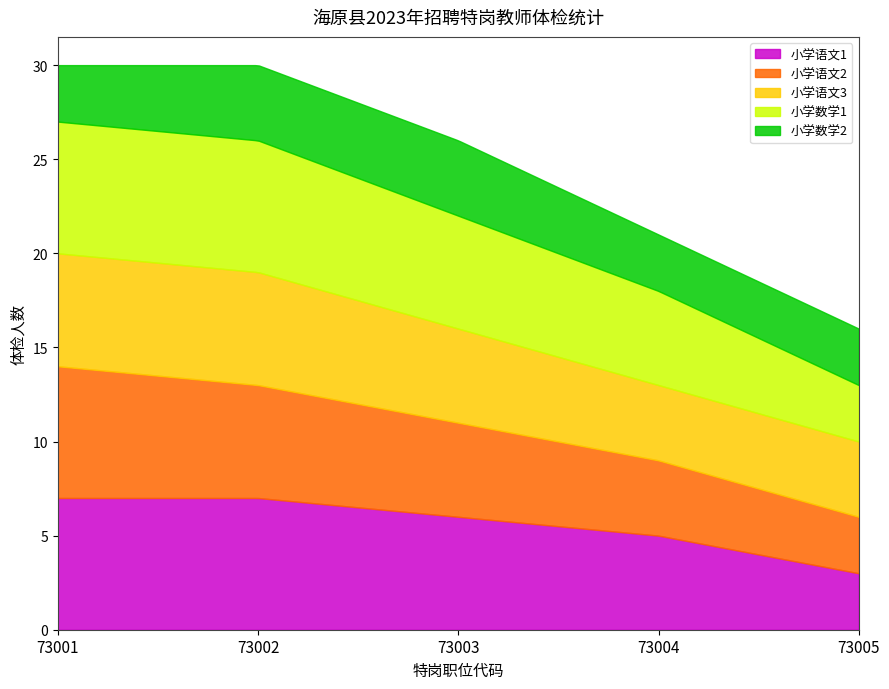

How many lines are shown in the chart?

5